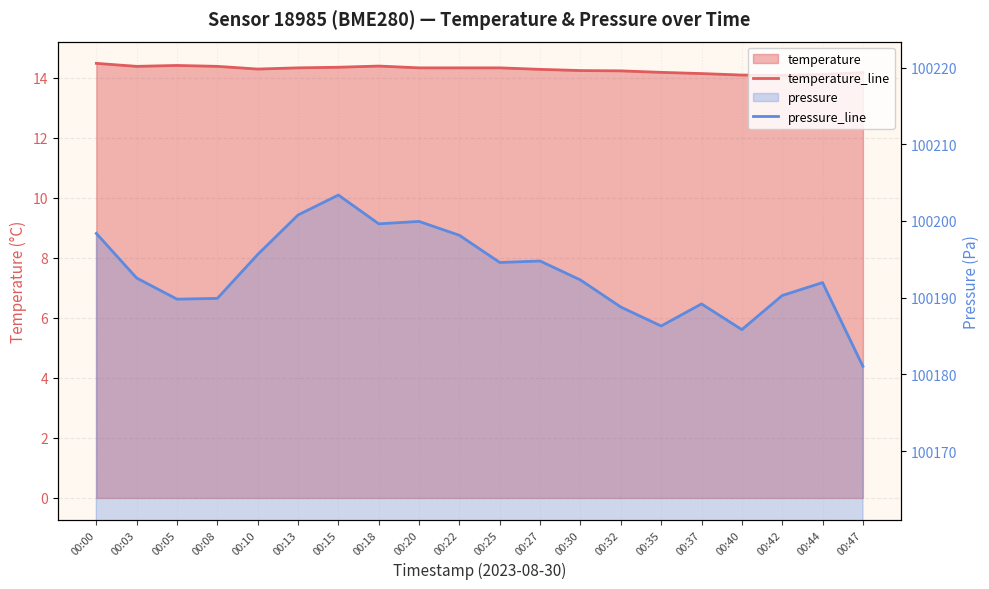

Reading left to right, list all the values displayed in this chart.

temperature_line: 14.5	14.4	14.4	14.4	14.3	14.3	14.3	14.4	14.3	14.3	14.3	14.3	14.2	14.2	14.2	14.1	14.1	14.1	14.1	14.2
pressure_line: 100198.4	100192.6	100189.8	100189.9	100195.6	100200.8	100203.4	100199.6	100199.9	100198.1	100194.6	100194.8	100192.3	100188.8	100186.3	100189.2	100185.8	100190.3	100192.0	100181.1